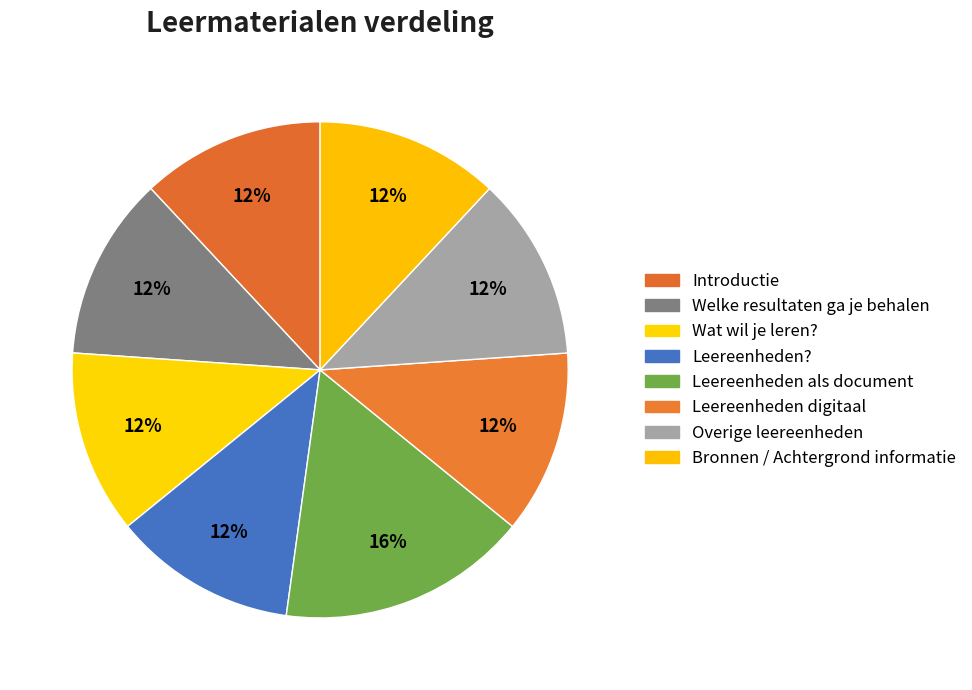

Which slice is the largest?

Leereenheden als document